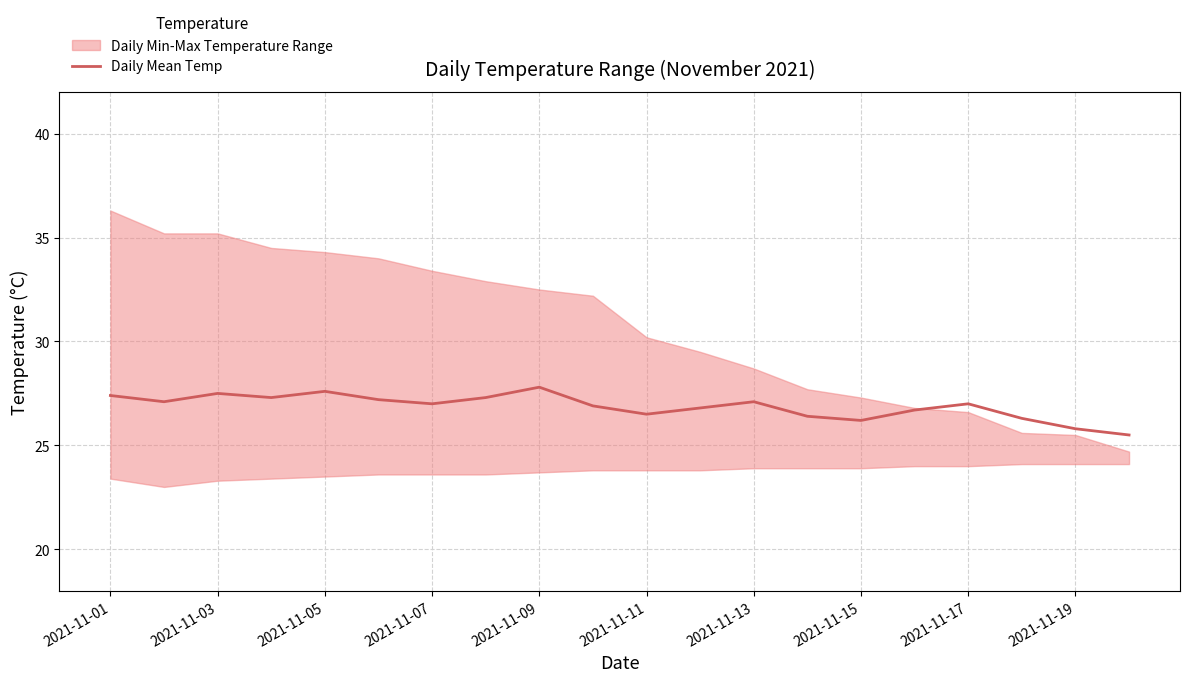

How many interior local peaks (higher than both neighbors) does the data have?

5